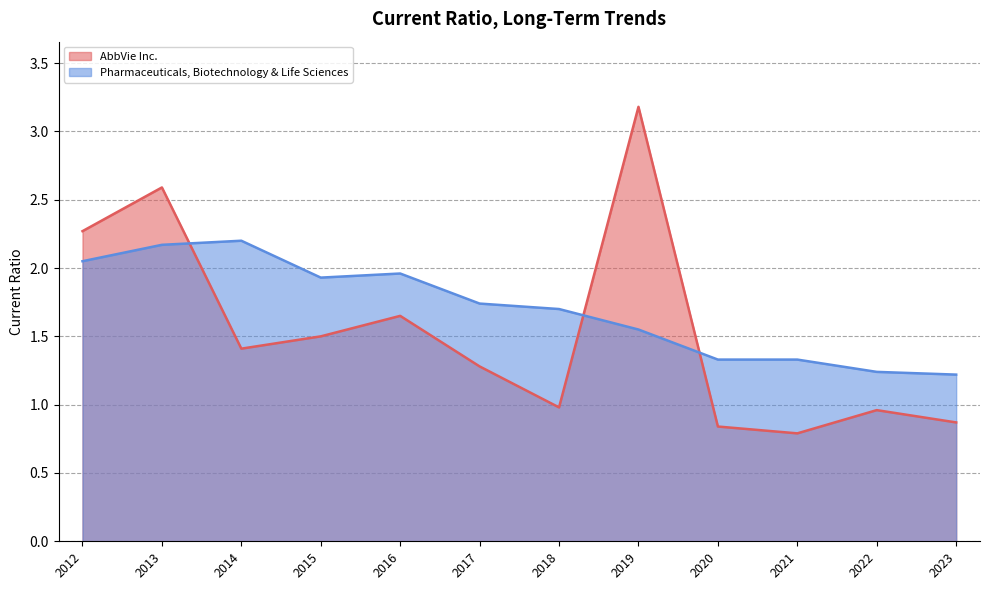

At which label is Pharmaceuticals, Biotechnology & Life Sciences closest to 1?

2023